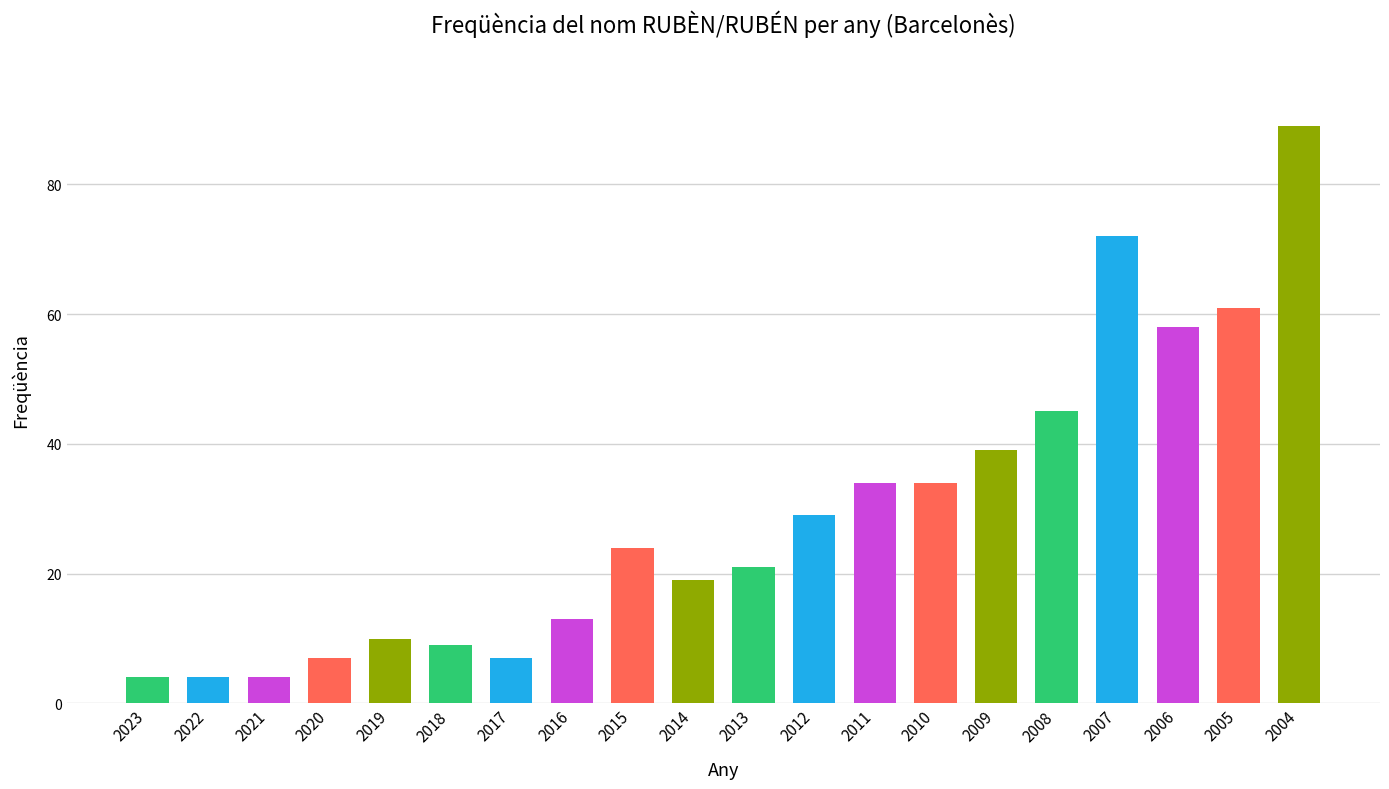

How many bars are there in total?

20